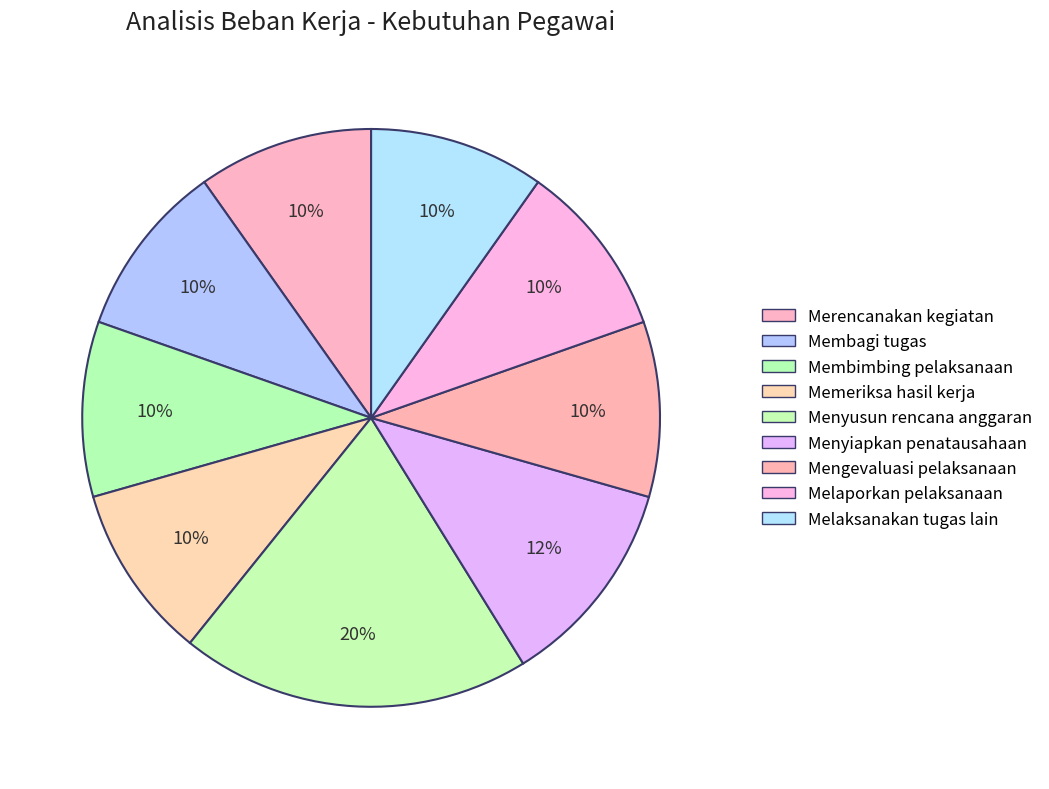

To the nearest percent, what is the combined percentage of Membagi tugas and Mengevaluasi pelaksanaan?

20%